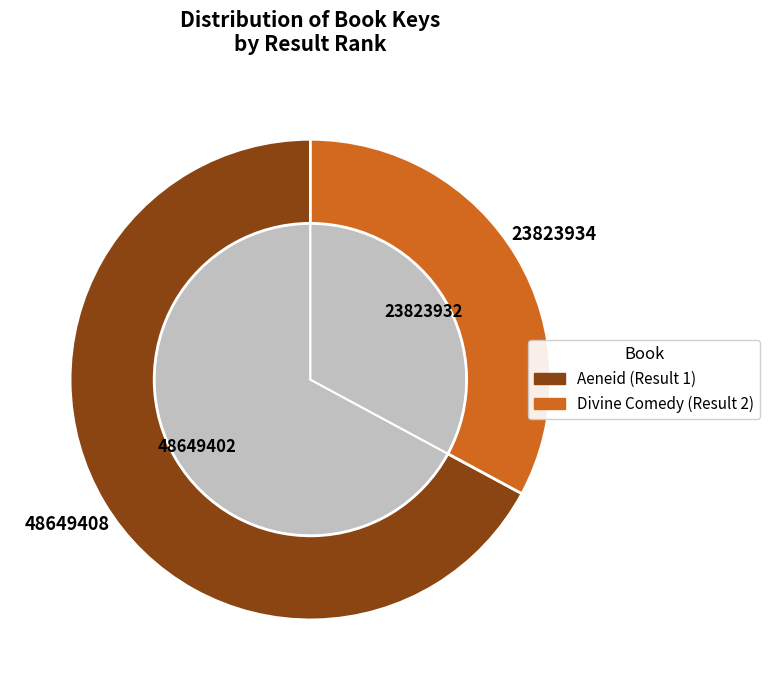

Rank the categories by value from lowest to highest.

Divine Comedy (Result 2), Aeneid (Result 1)